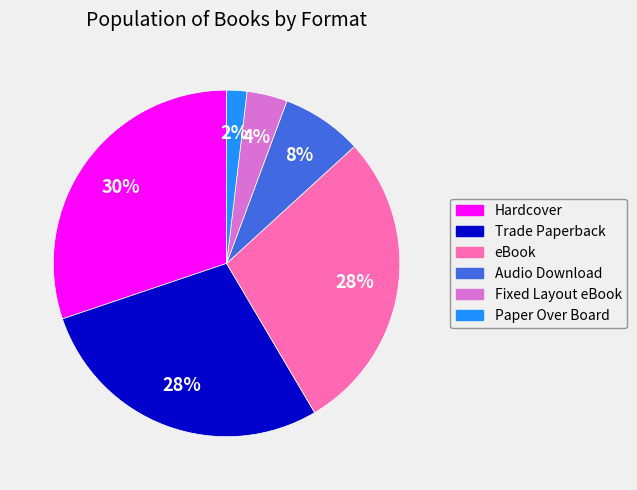

Combined, do Paper Over Board and Trade Paperback account for over 50%?

No